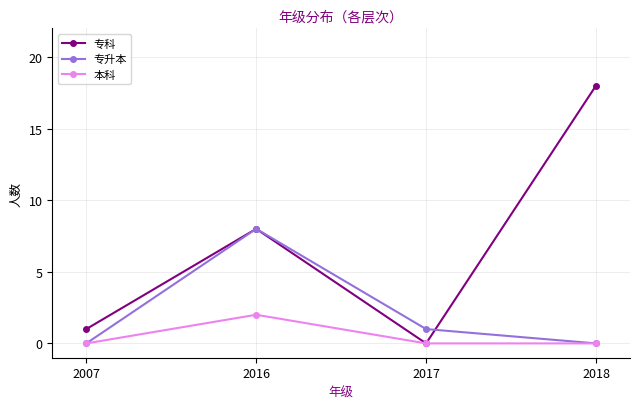

Is the value of 专升本 at 2016 greater than the value of 本科 at 2007?

Yes